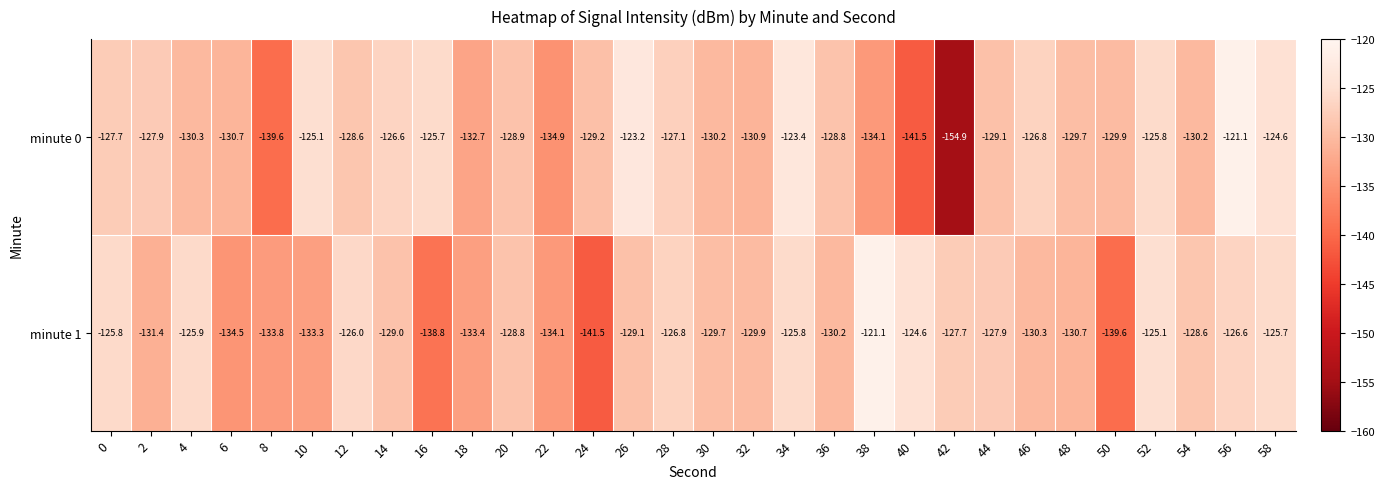

Which series has the widest spread of values?

minute 0